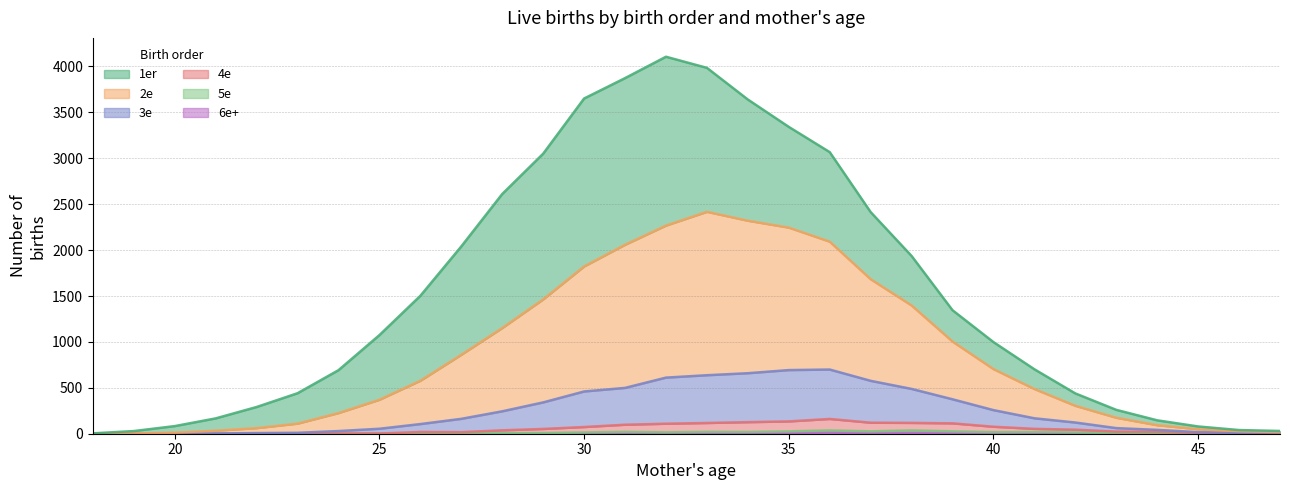

What is the value of the 3e point at the 10th from the left?

162